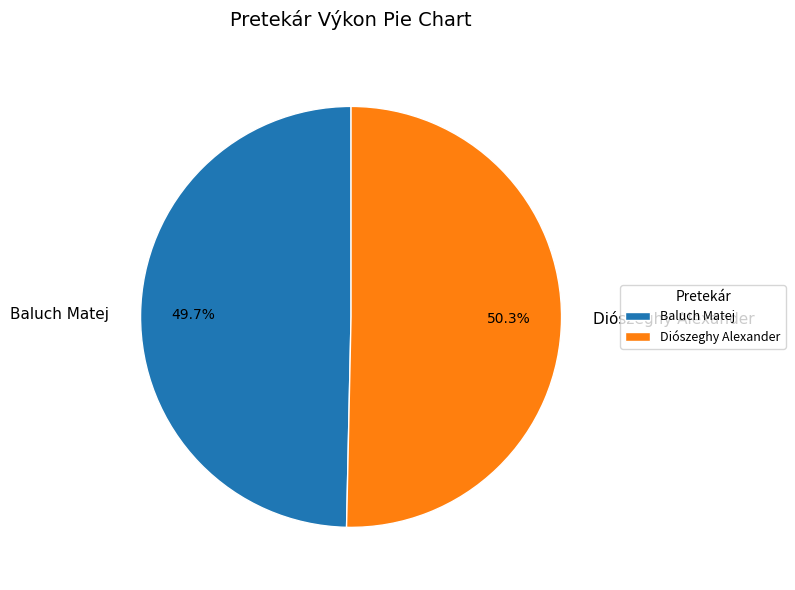

The Baluch Matej slice represents 1% of the pie. True or false?

False